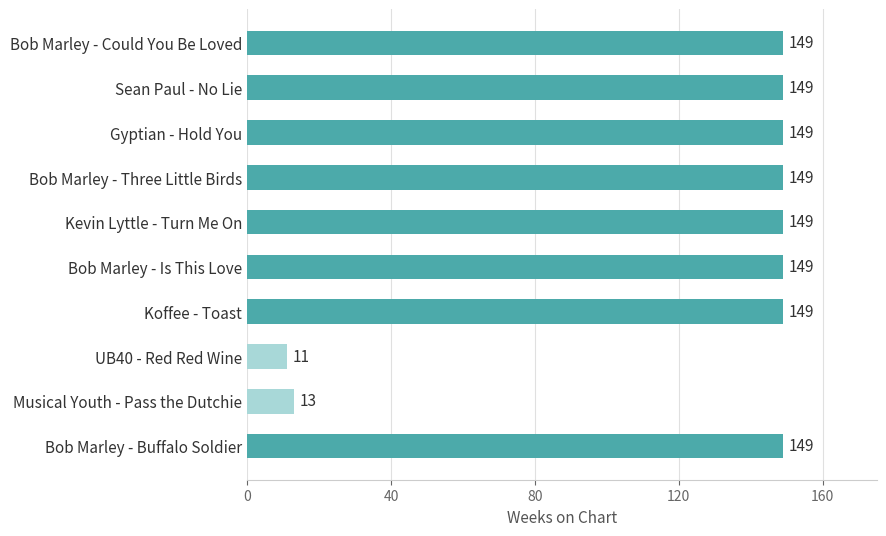

True or false: the data shows 19 at UB40 - Red Red Wine.

False